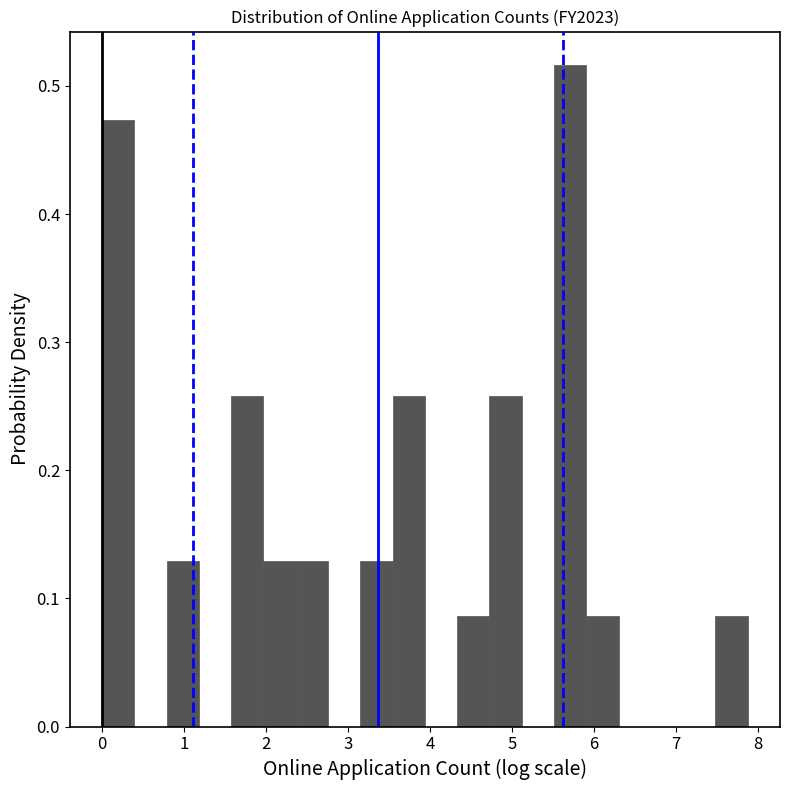

Read against the x-axis, roughly where is the centre of the tallest bar?

5.7